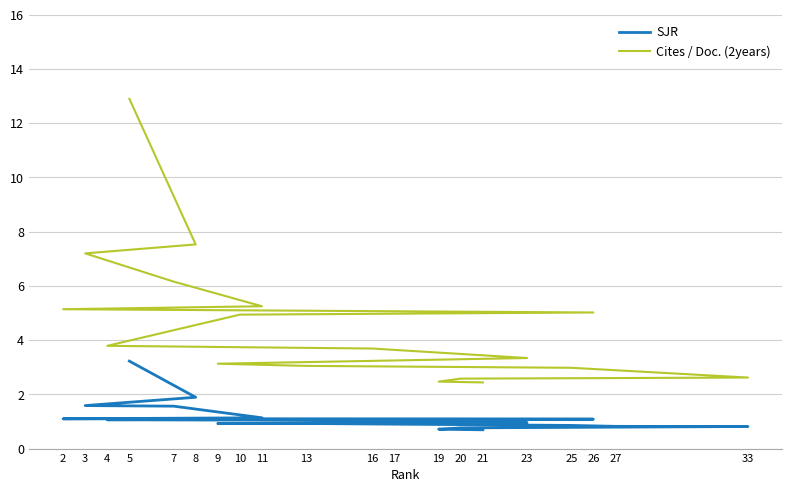

At which category is the sum across all series the highest?

5